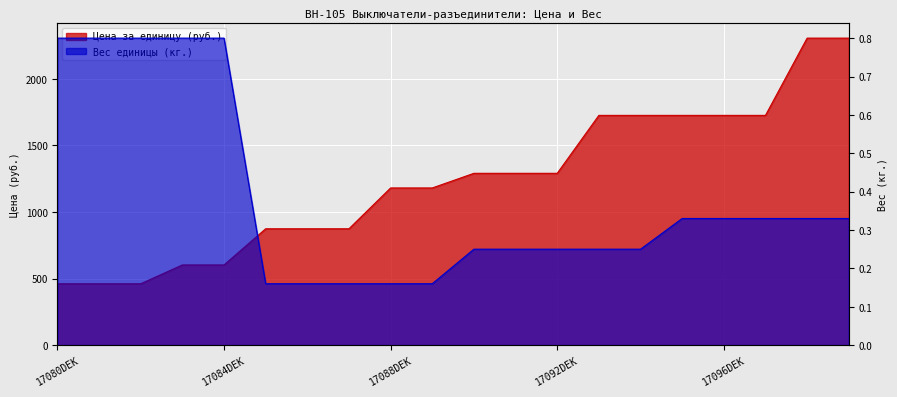

At which label does Цена за единицу (руб.) first exceed 1290?

17093DEK